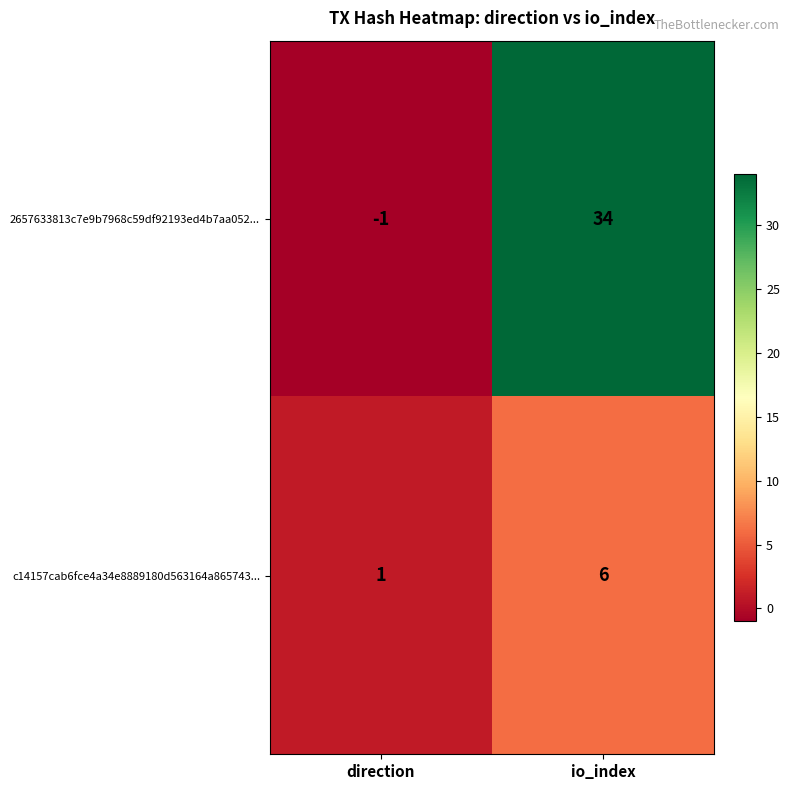

What is the sum of the 2657633813c7e9b7968c59df92193ed4b7aa052... values at direction and io_index?

33